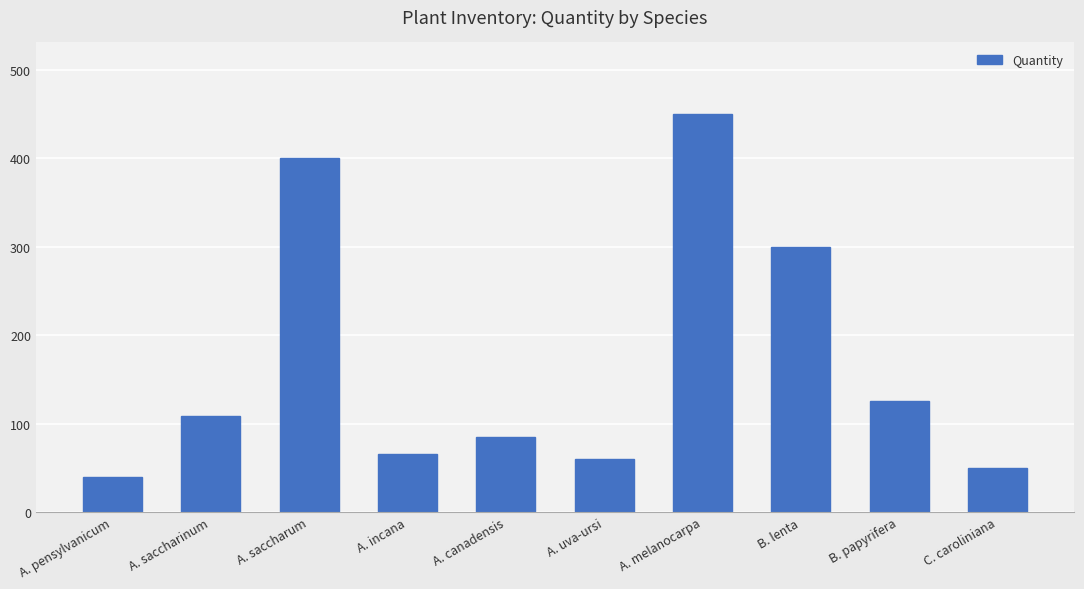

Is it true that the value at A. pensylvanicum is 40?

True